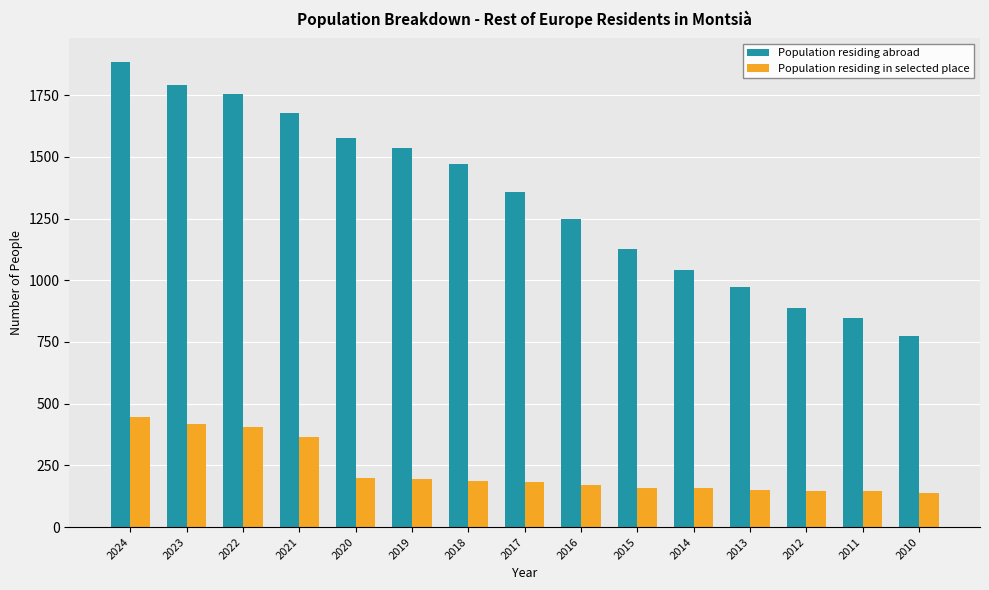

Where does the Population residing abroad series first go above 1359?

2024